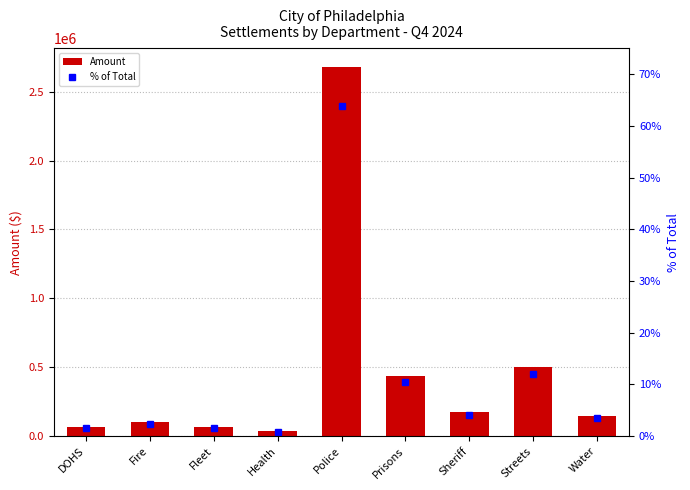

At which category does the chart reach its peak across all series?

Police